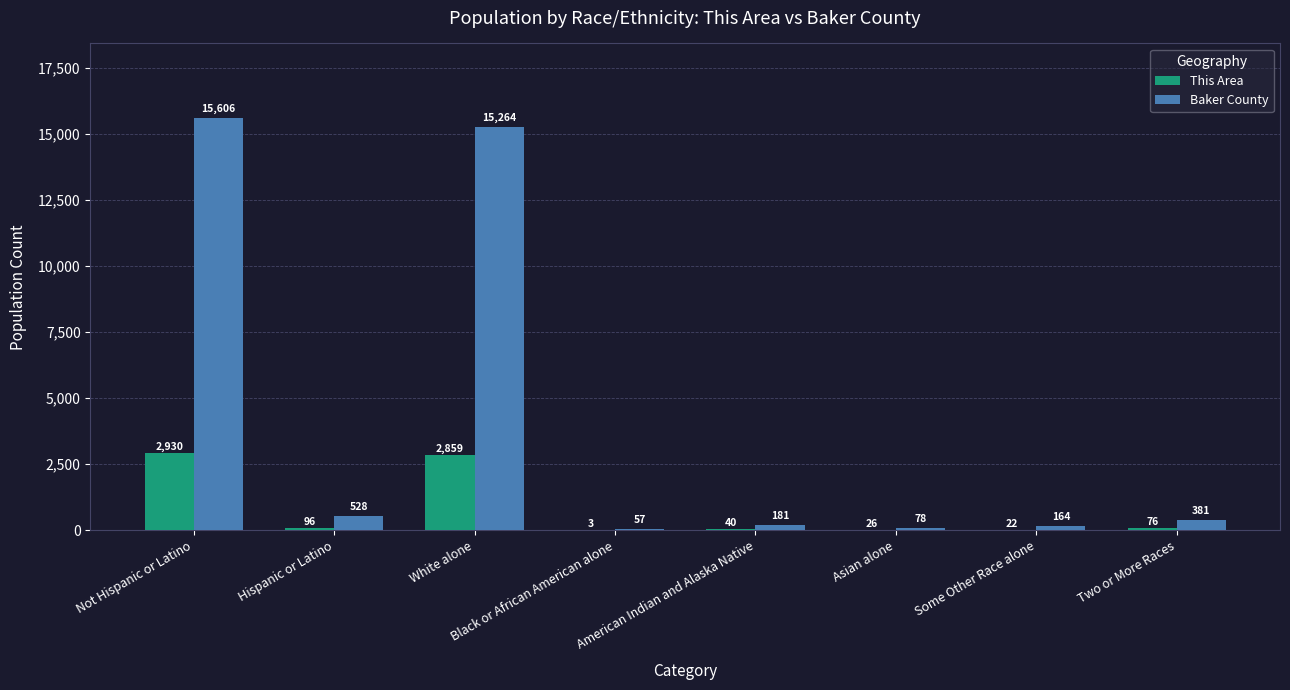

Does the chart contain stacked bars?

No